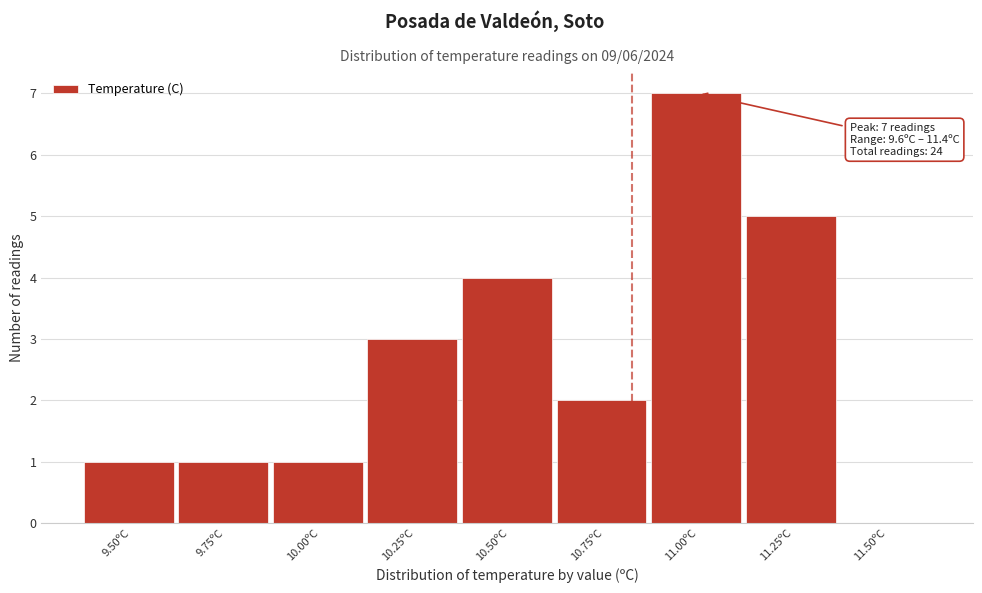

Reading right to left, list all the values displayed in this chart.

11.50ºC=0	11.25ºC=5	11.00ºC=7	10.75ºC=2	10.50ºC=4	10.25ºC=3	10.00ºC=1	9.75ºC=1	9.50ºC=1